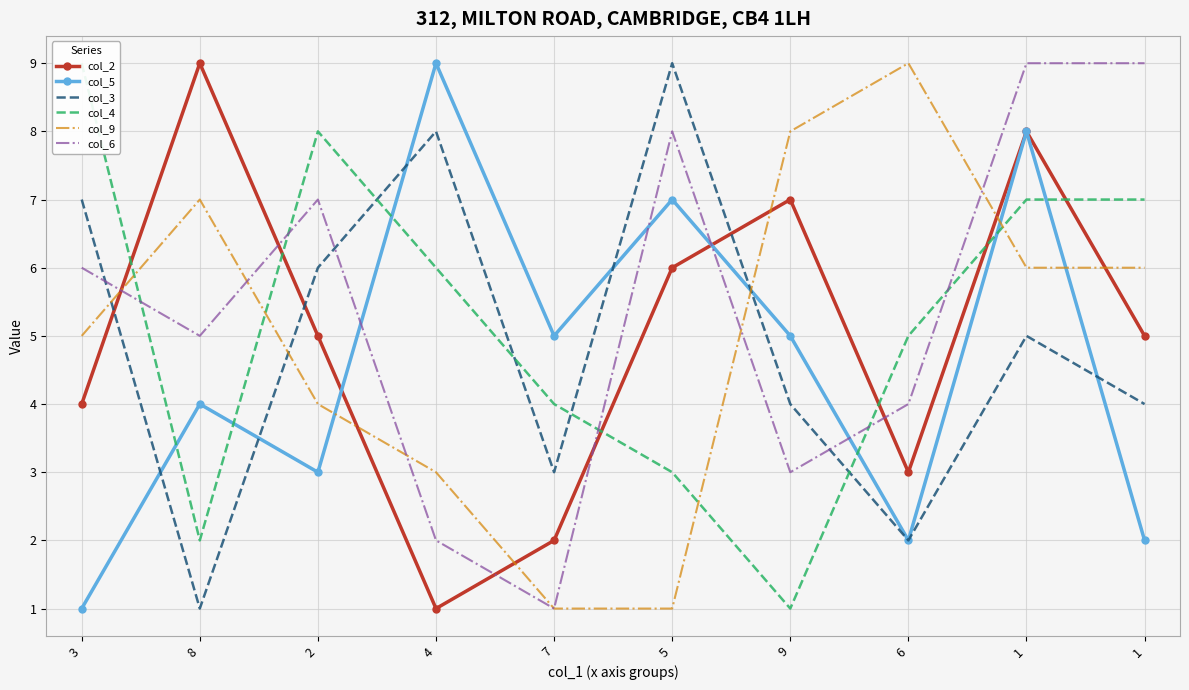

Between 5 and 1, which series saw the biggest shift?

col_5